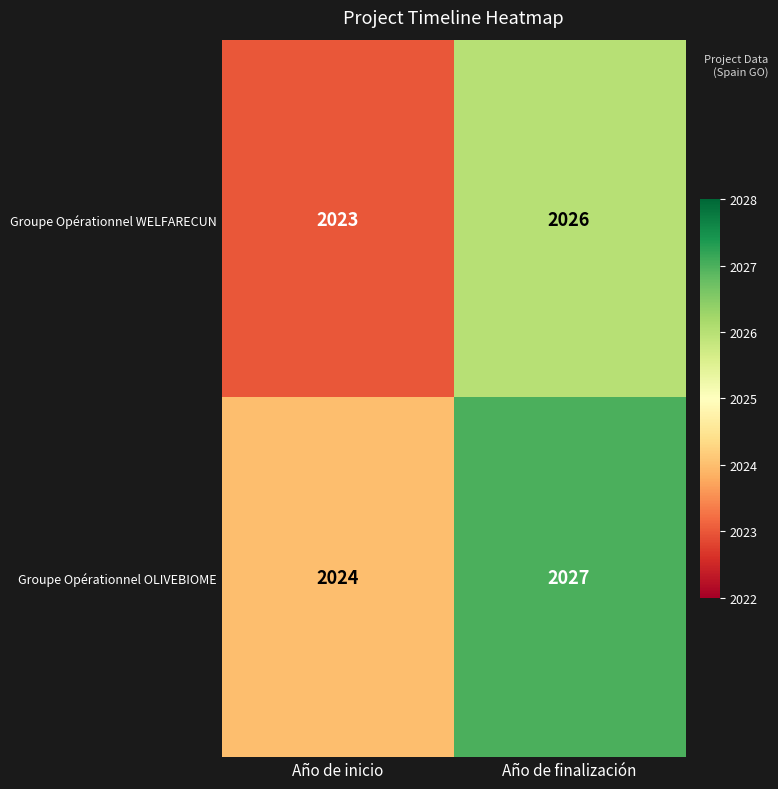

What is the average value of the Groupe Opérationnel OLIVEBIOME series?

2026